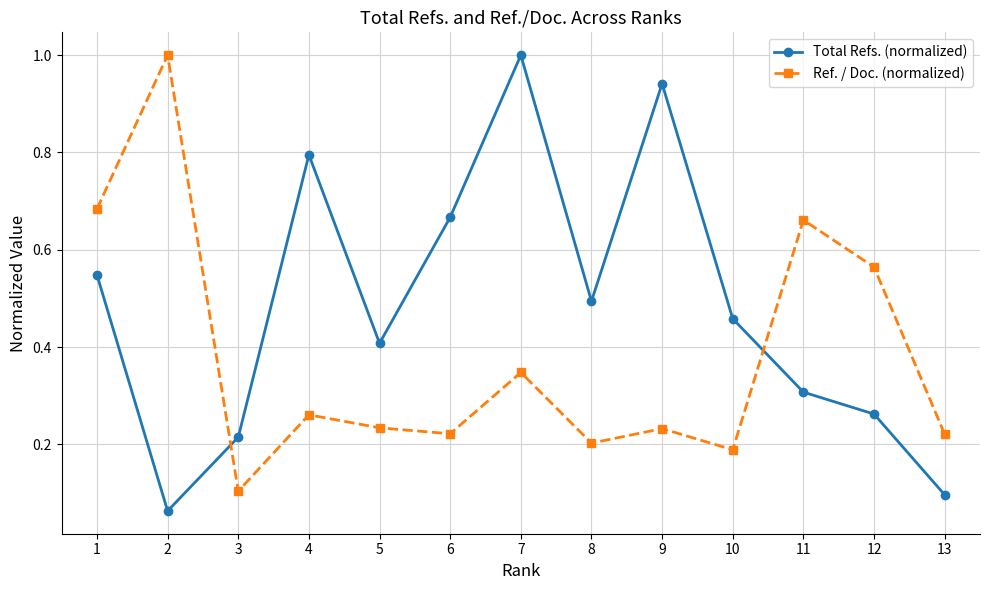

True or false: Ref. / Doc. (normalized) and Total Refs. (normalized) intersect in this chart.

True